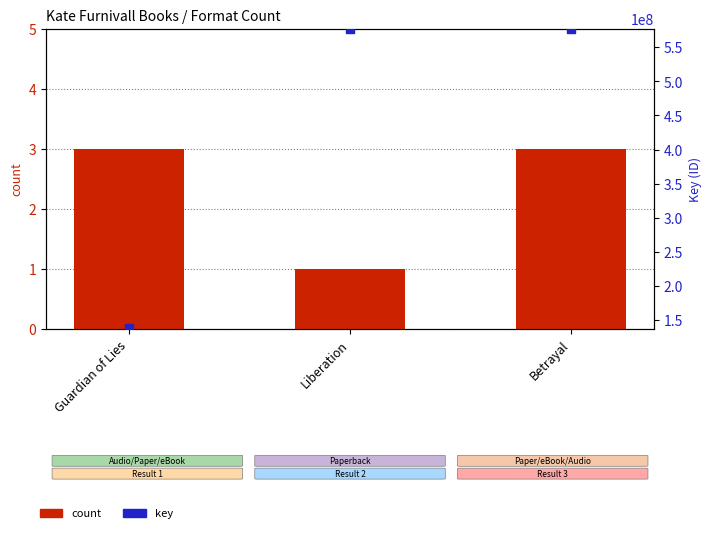

Which series has the largest total across all categories?

key